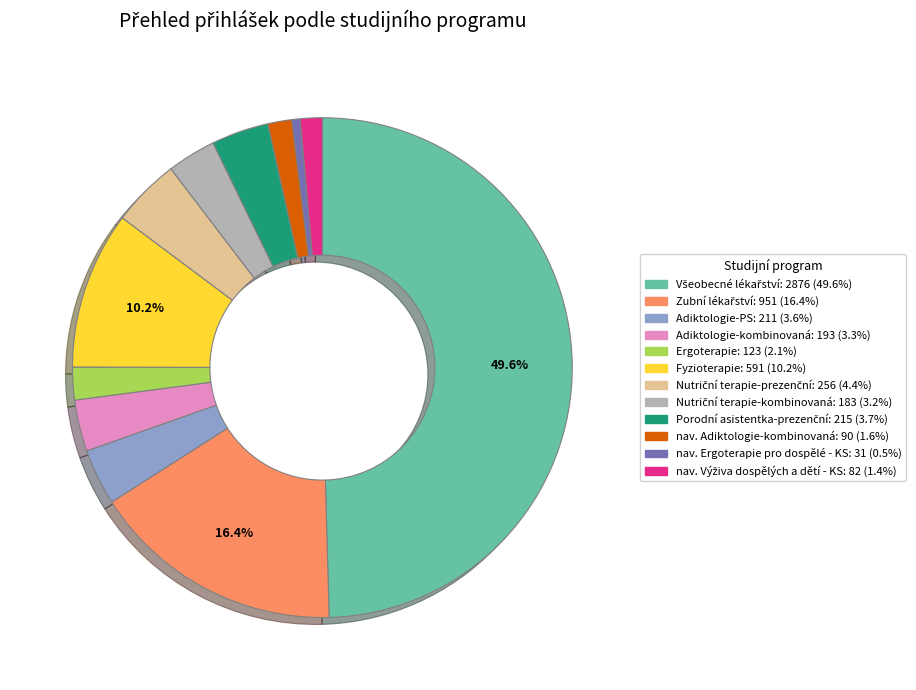

What portion of the pie excludes Fyzioterapie: 591 (10.2%)?

89.8%